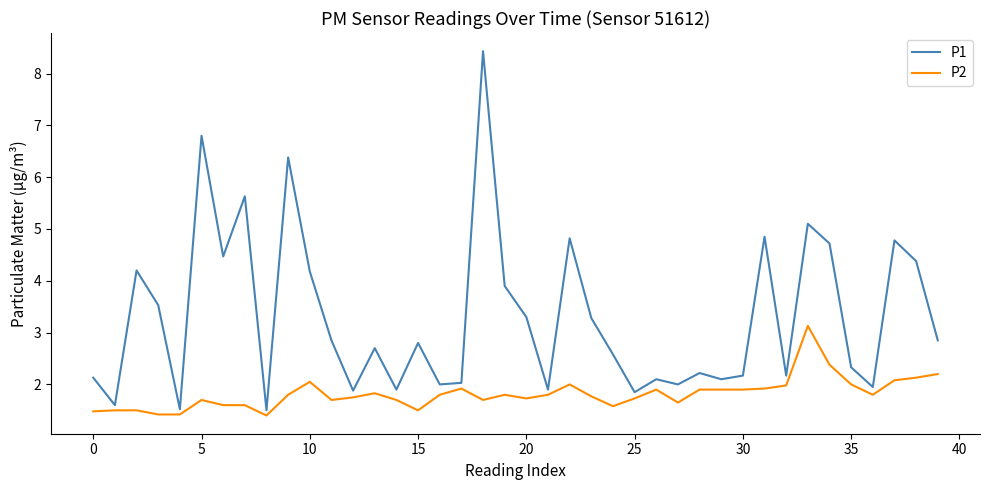

Which series has the widest spread of values?

P1